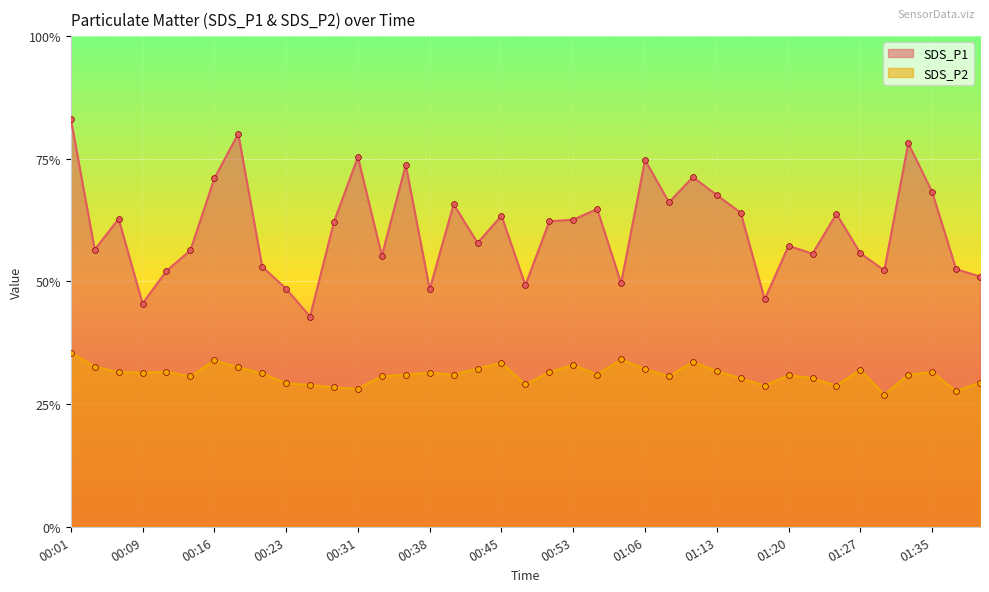

What is the total value across all series at 00:26?

14.4